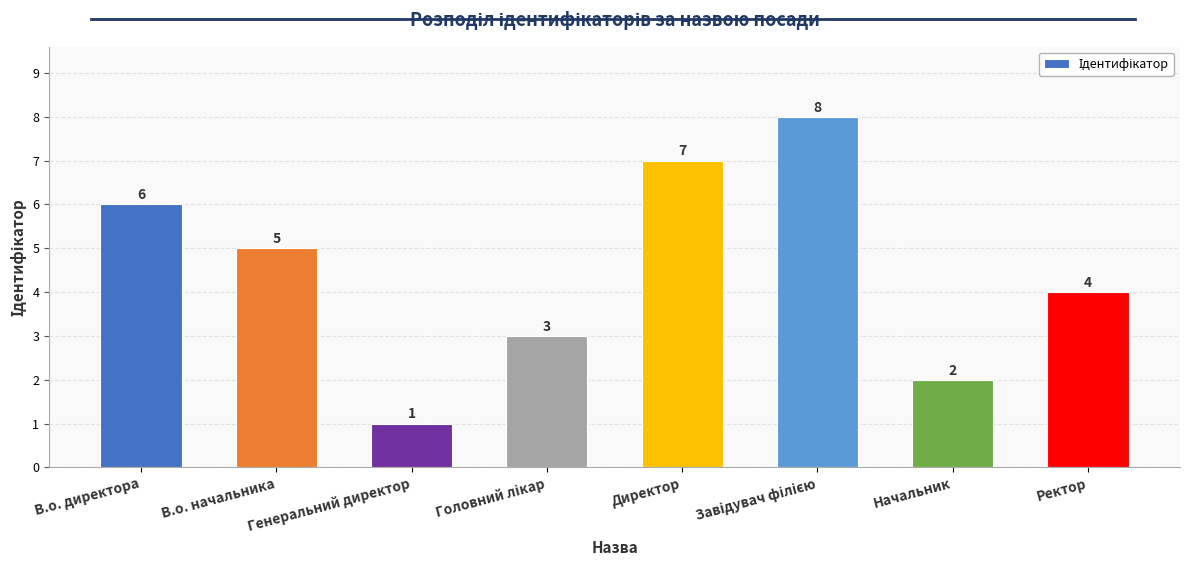

What is the sum of the values at В.о. директора and Директор?

13